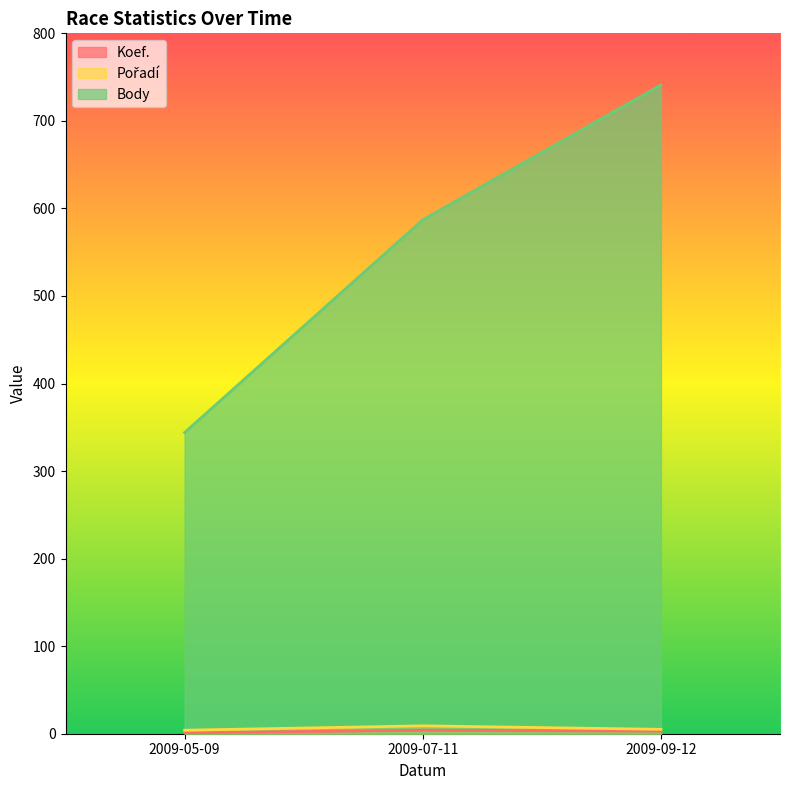

What is the difference between the maximum and minimum values in the Body series?

397